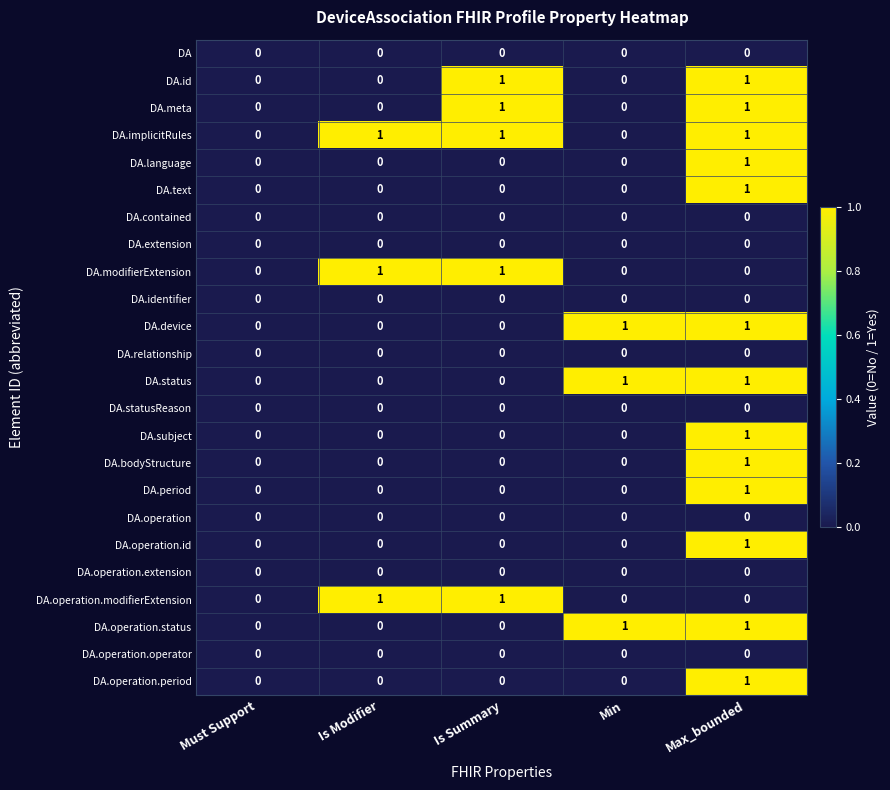

At which label does DA.language reach its peak?

Max_bounded